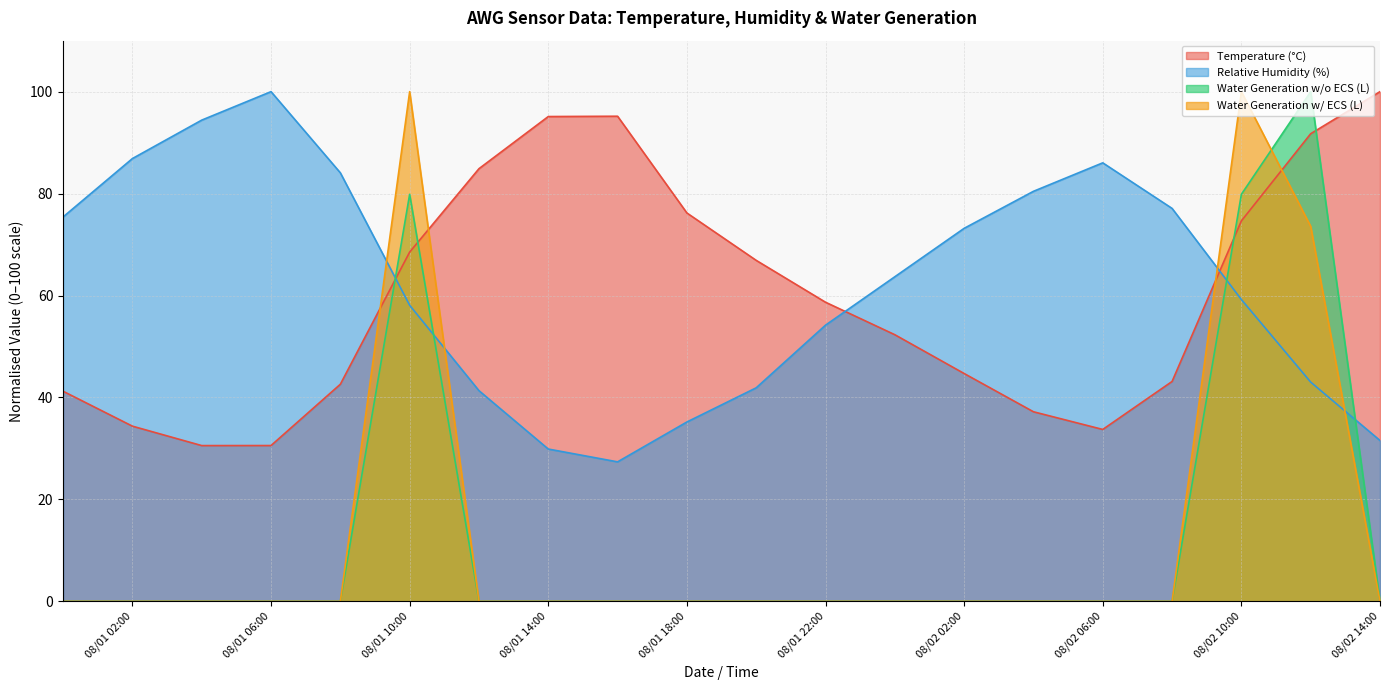

Reading left to right, what are all the values shown in this chart?

Temperature (°C): 41.2	34.4	30.6	30.6	42.6	68.5	84.9	95.1	95.2	76.2	66.9	58.7	52.3	44.7	37.2	33.7	43.1	74.6	91.7	100.0
Relative Humidity (%): 75.4	86.9	94.4	100.0	84.1	58.1	41.3	29.9	27.4	35.2	41.9	54.2	63.7	73.2	80.4	86.0	77.1	59.2	43.0	31.6
Water Generation w/o ECS (L): 0.0	0.0	0.0	0.0	0.0	79.9	0.0	0.0	0.0	0.0	0.0	0.0	0.0	0.0	0.0	0.0	0.0	79.9	100.0	0.0
Water Generation w/ ECS (L): 0.0	0.0	0.0	0.0	0.0	100.0	0.0	0.0	0.0	0.0	0.0	0.0	0.0	0.0	0.0	0.0	0.0	100.0	73.6	0.0